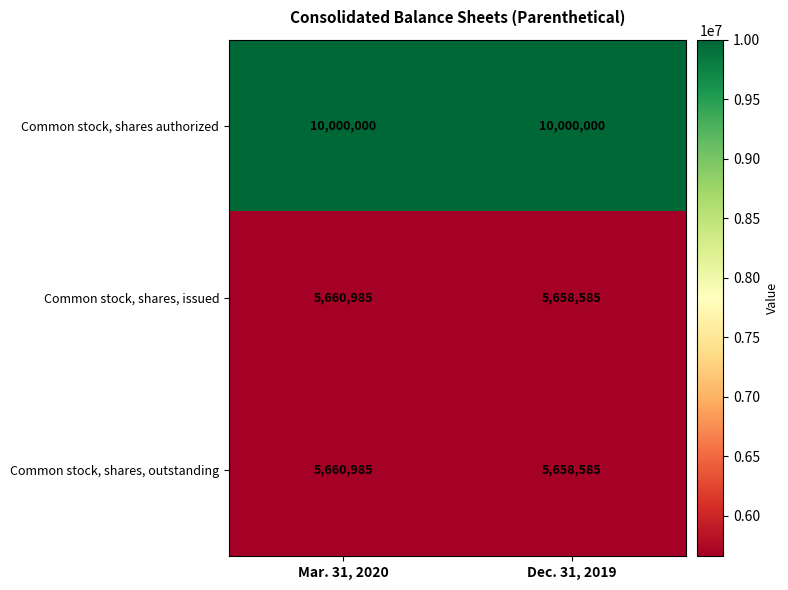

True or false: Common stock, shares, issued has a value of 9400479 at Dec. 31, 2019.

False